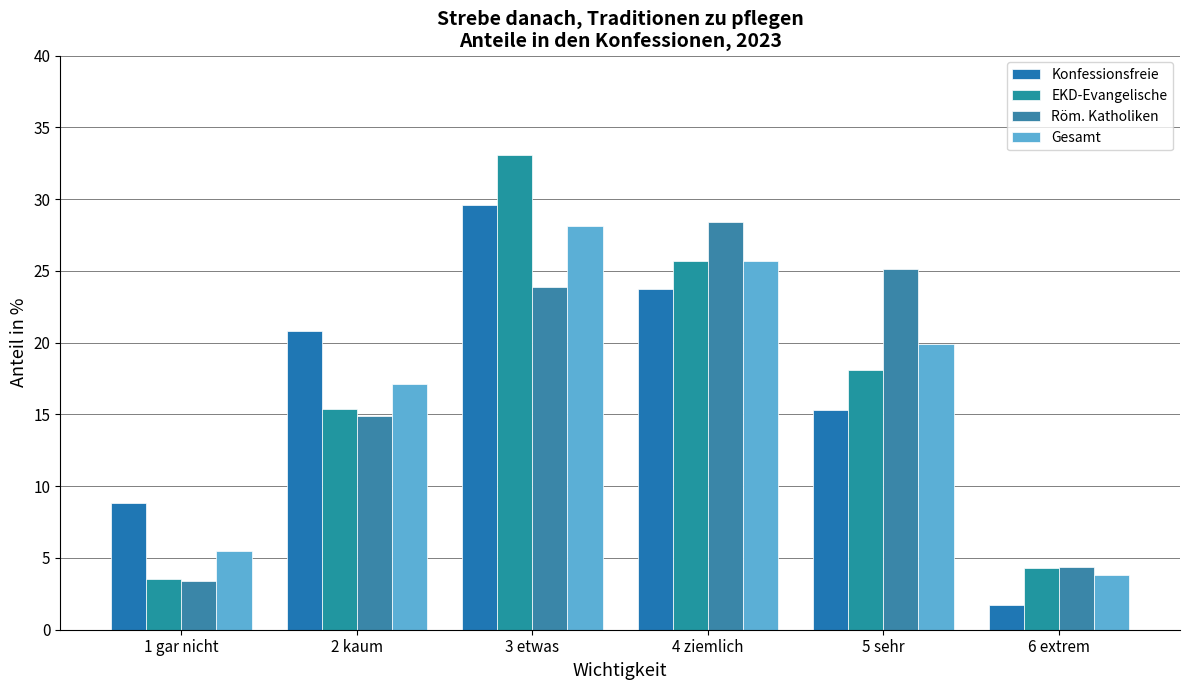

Where does the Gesamt series first go above 19?

3 etwas